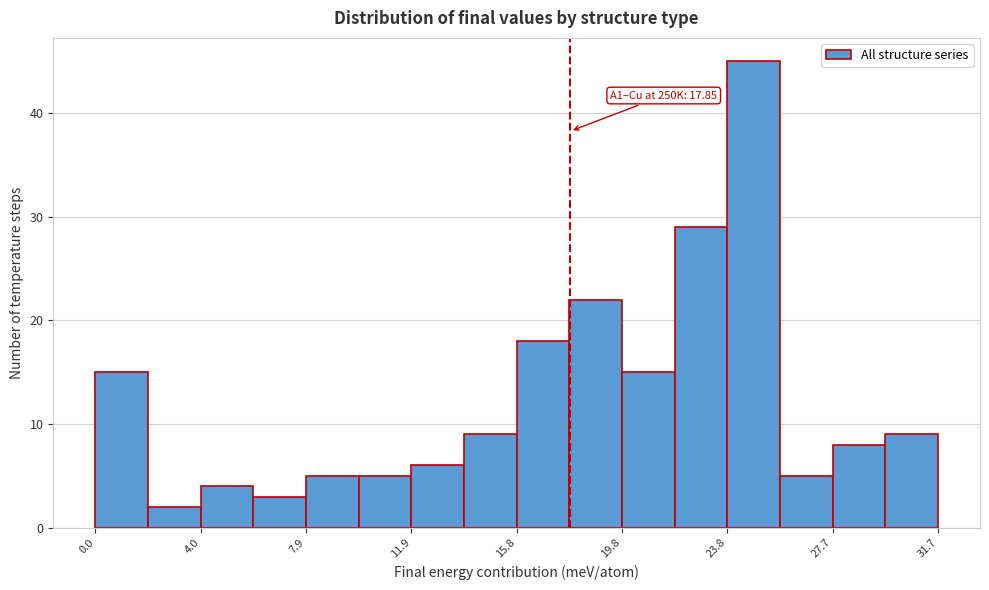

Read against the x-axis, roughly where is the centre of the tallest bar?

24.5